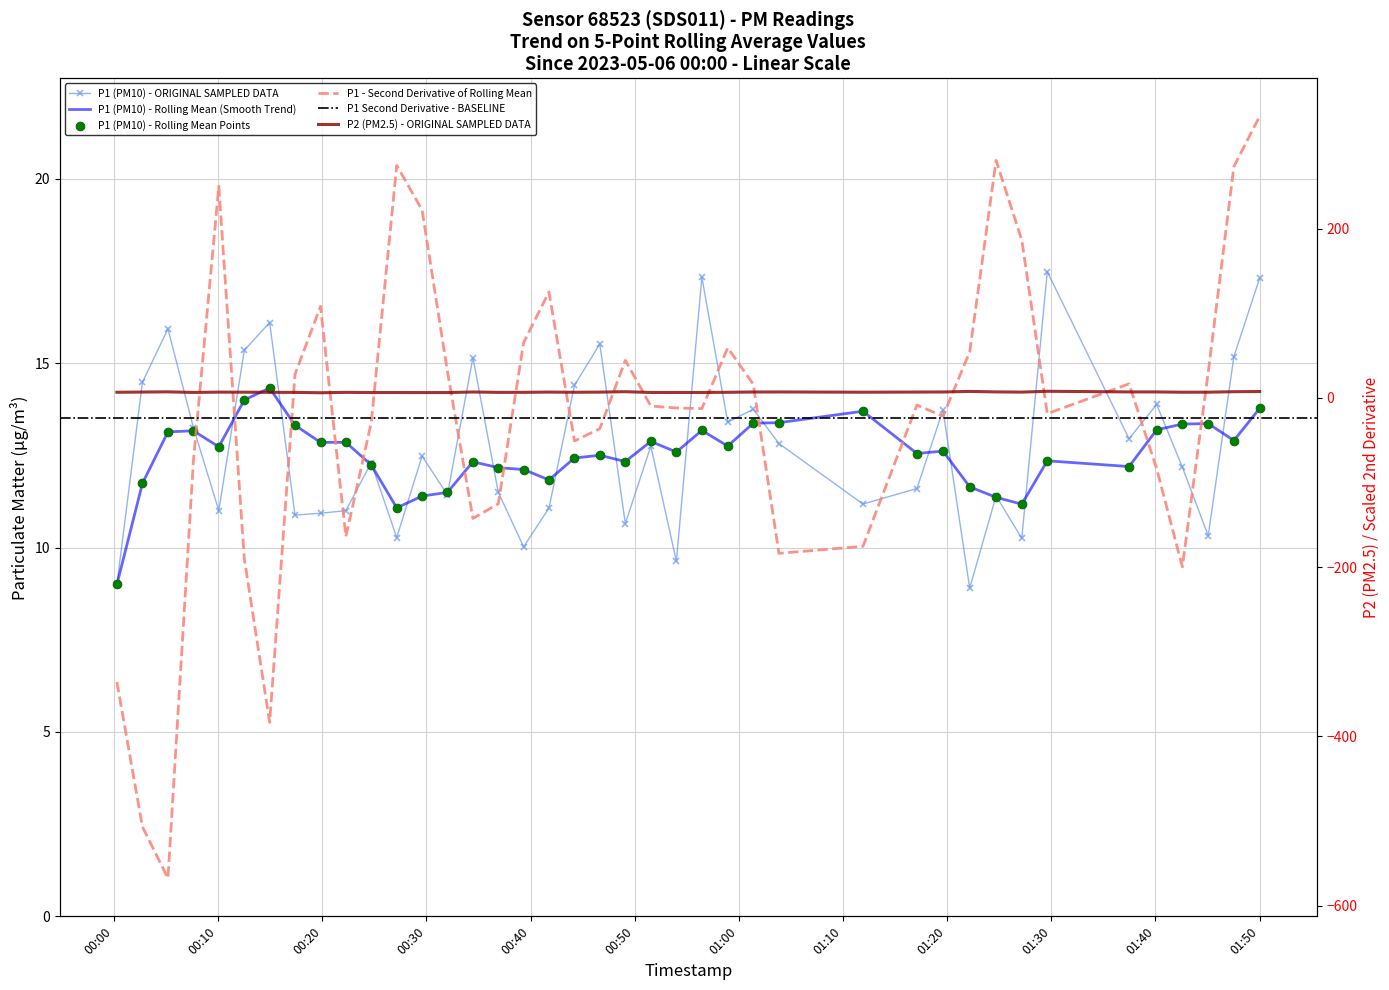

Which series has the widest spread of Y values?

P1